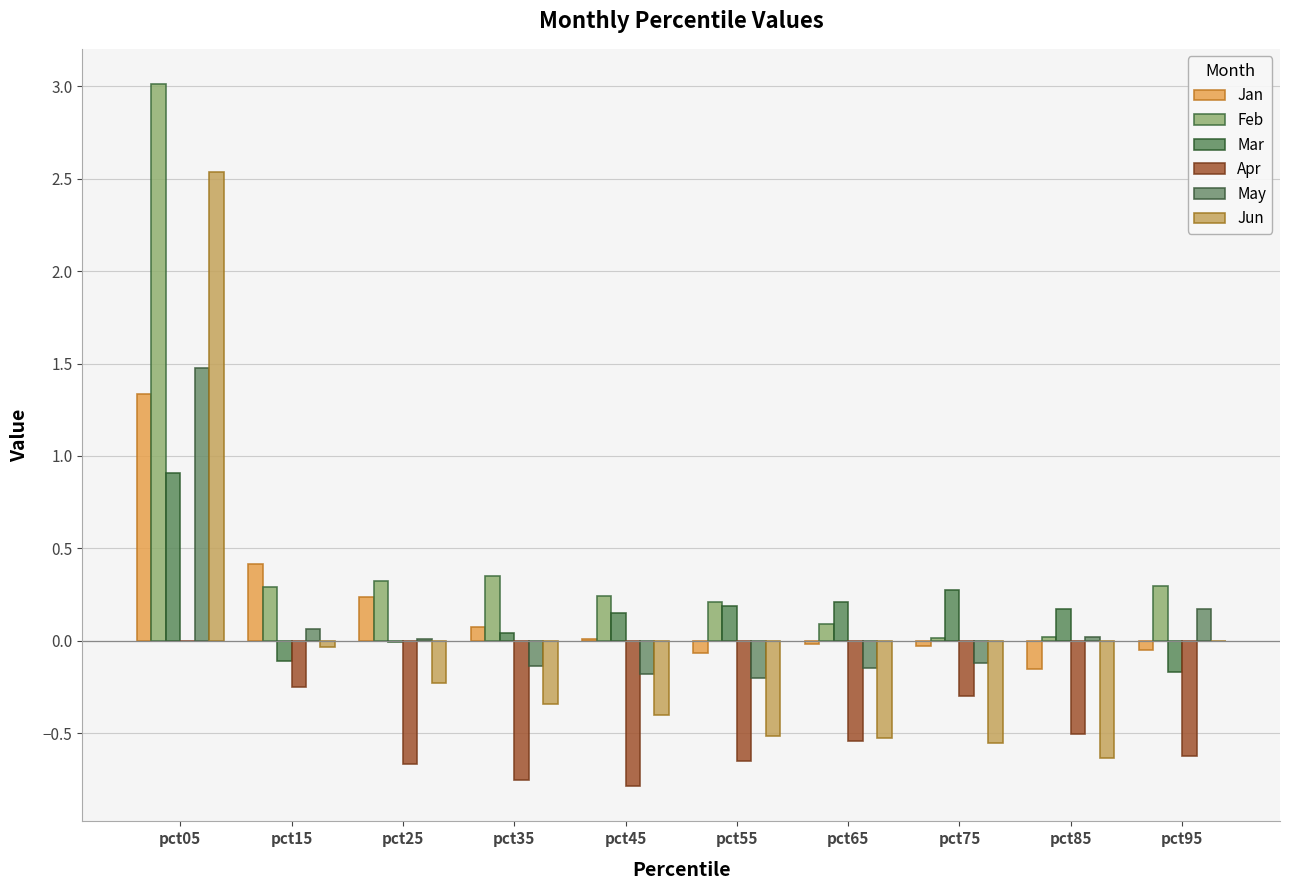

How many categories are shown in the chart?

10